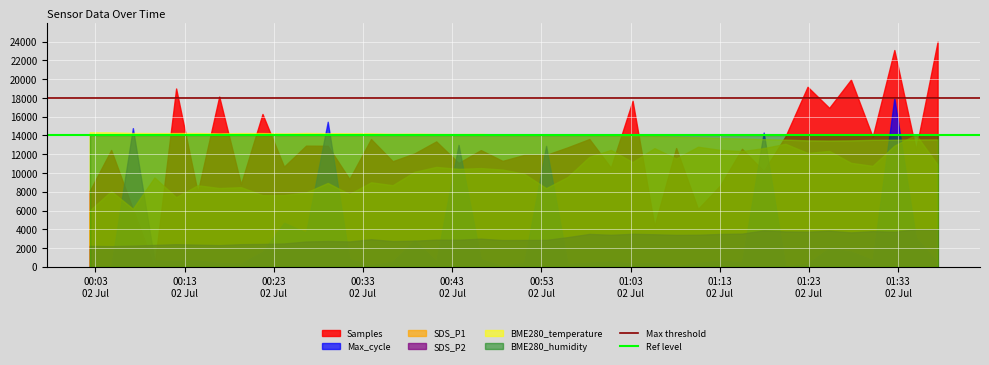

How many lines are shown in the chart?

6